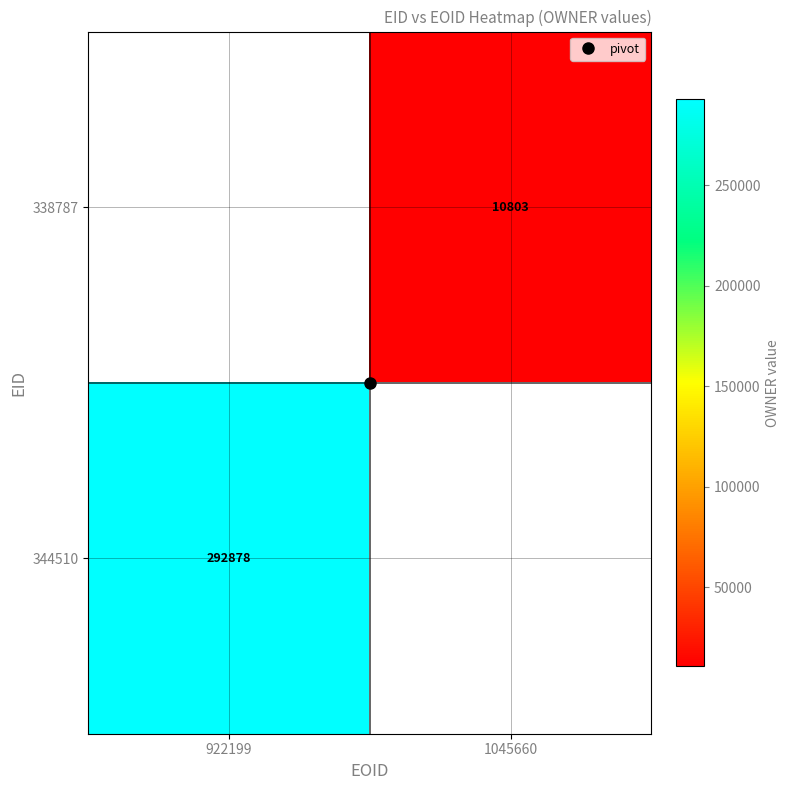

Which category has the highest value across all series?

922199